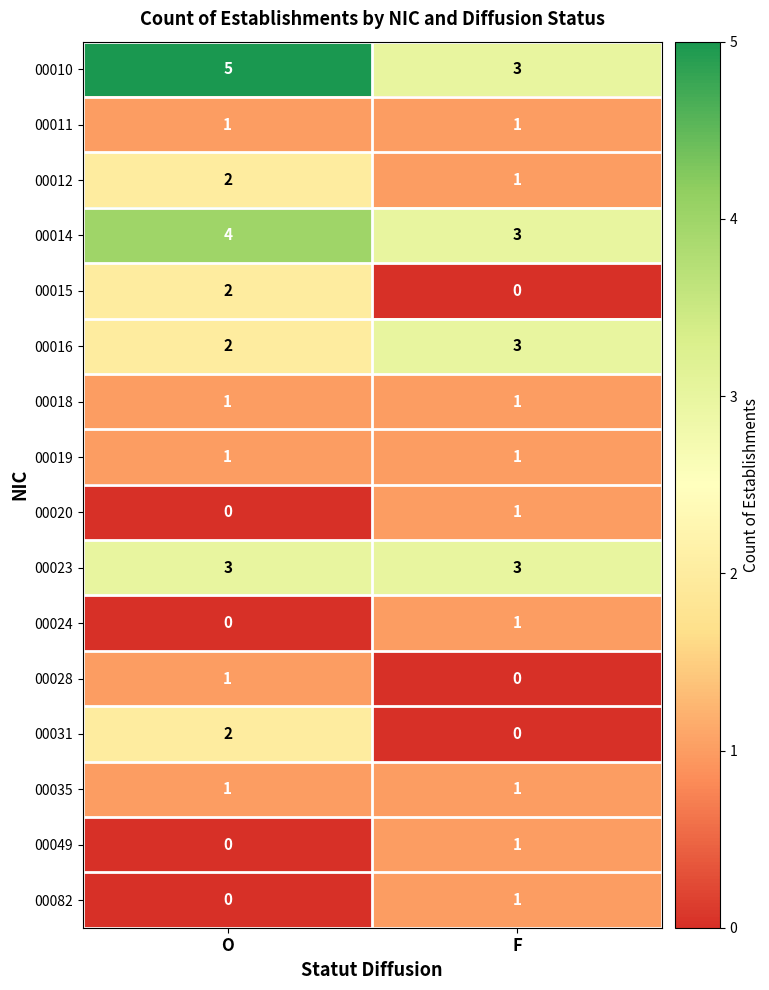

List the labels in order of 00049 value, largest first.

F, O